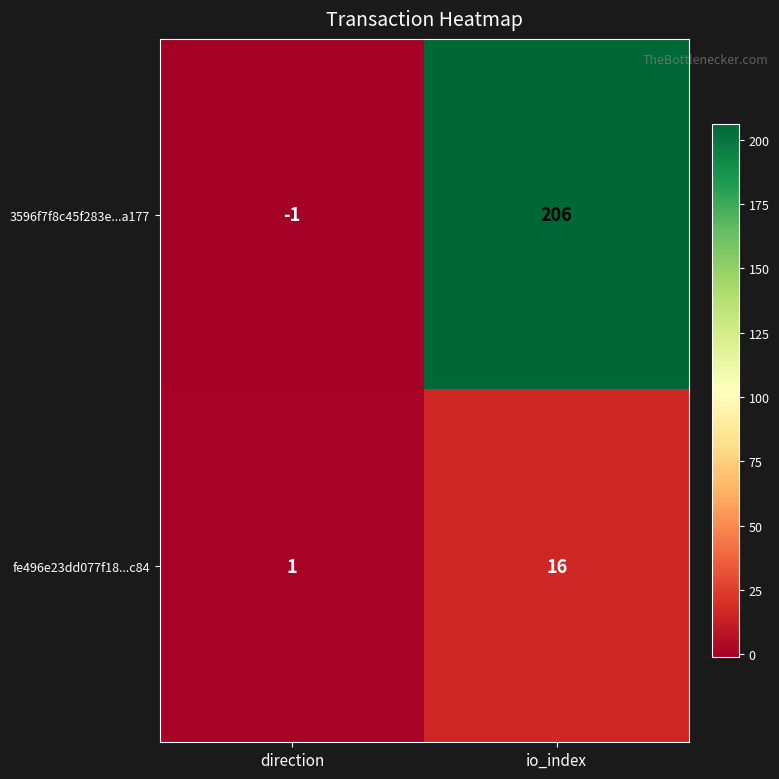

Reading left to right, extract all data points from this chart.

3596f7f8c45f283e...a177: direction=-1	io_index=206
fe496e23dd077f18...c84: direction=1	io_index=16